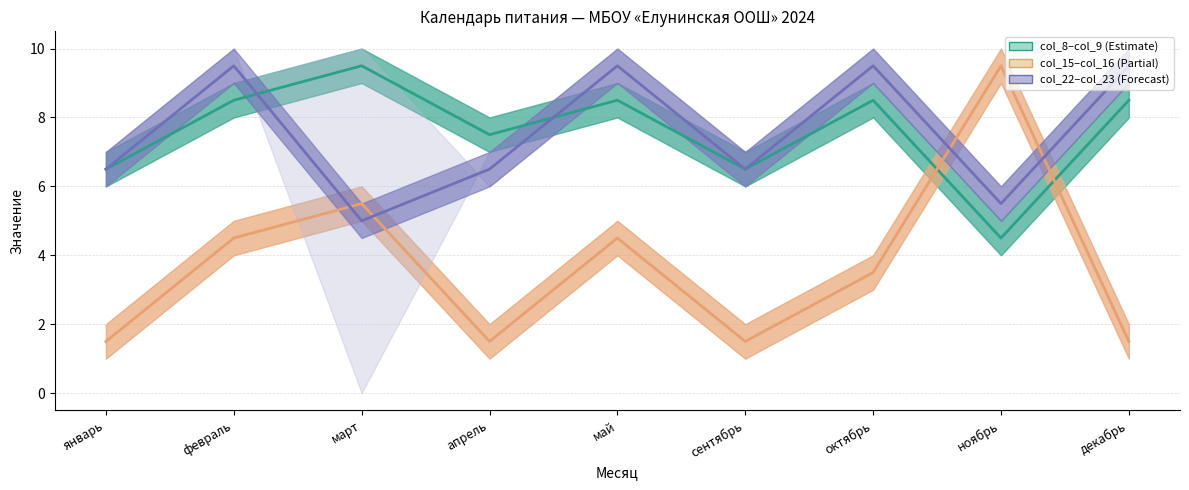

Rank the series at январь from highest to lowest value.

col_8–col_9 mid, col_22–col_23 mid, col_15–col_16 mid